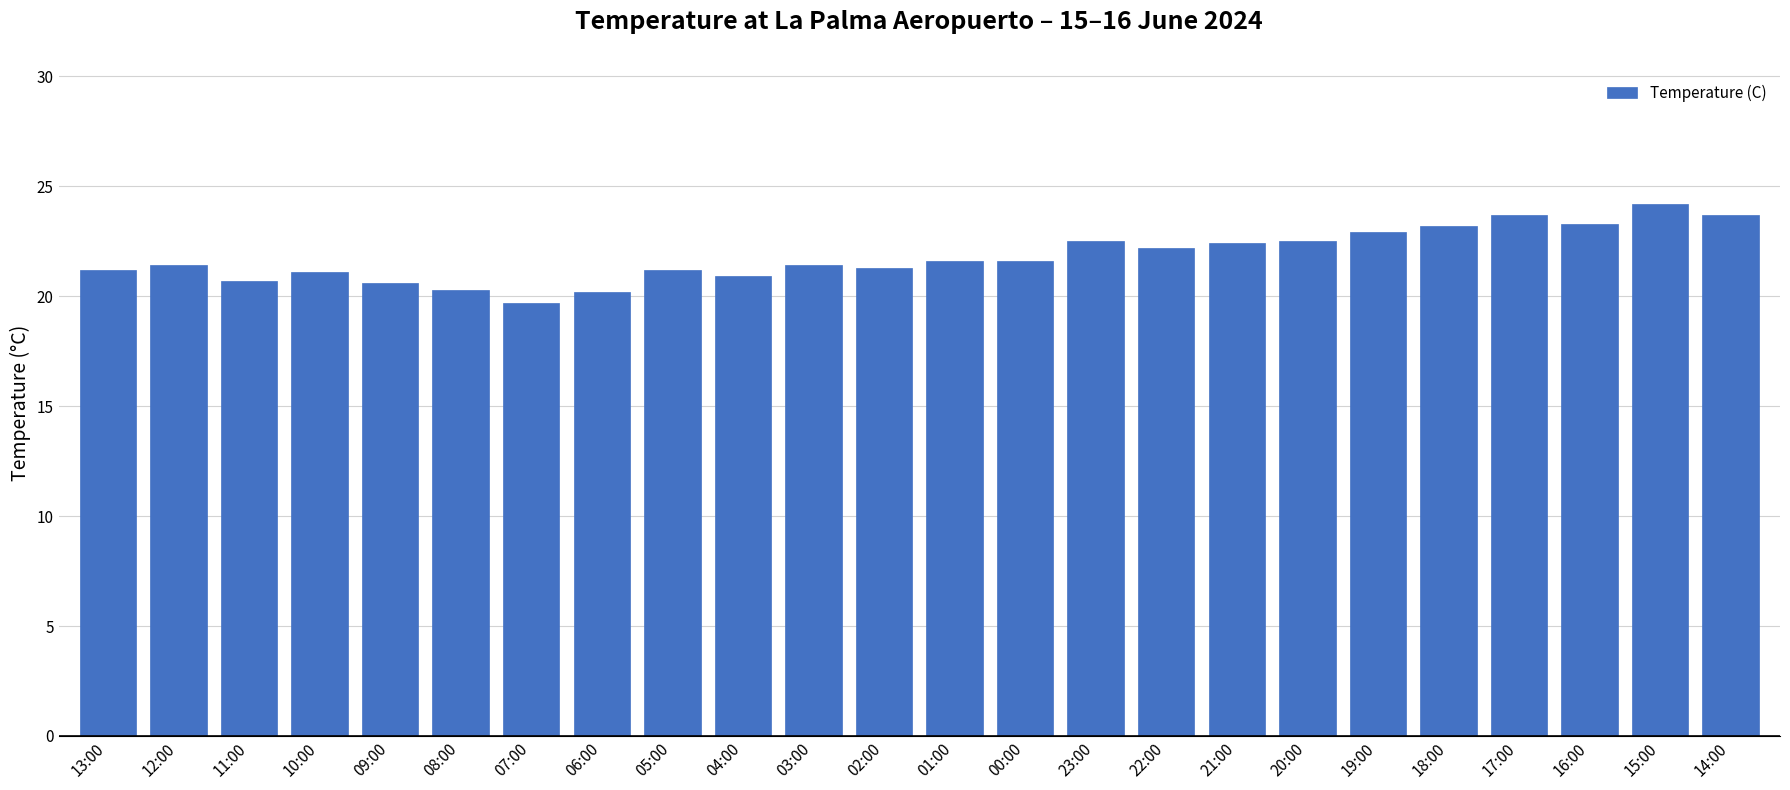

The value at 23:00 is 22.5. True or false?

True